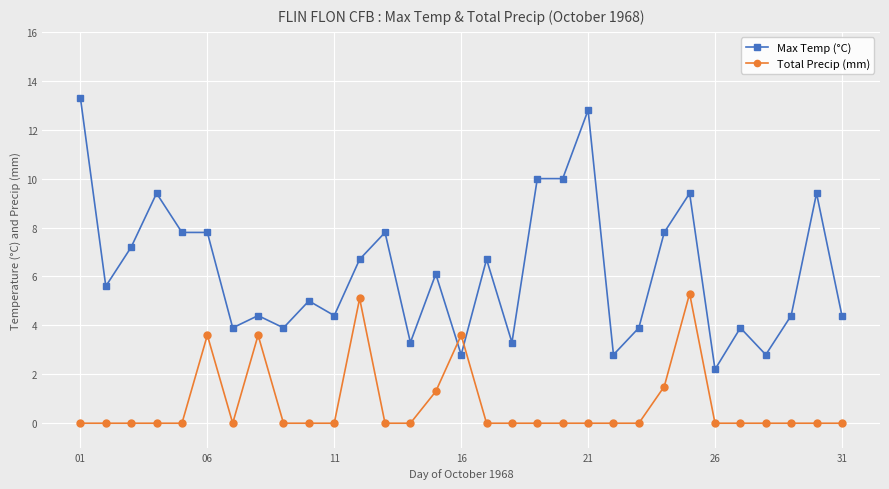

List the series in order of their peak value, lowest first.

Total Precip (mm), Max Temp (°C)